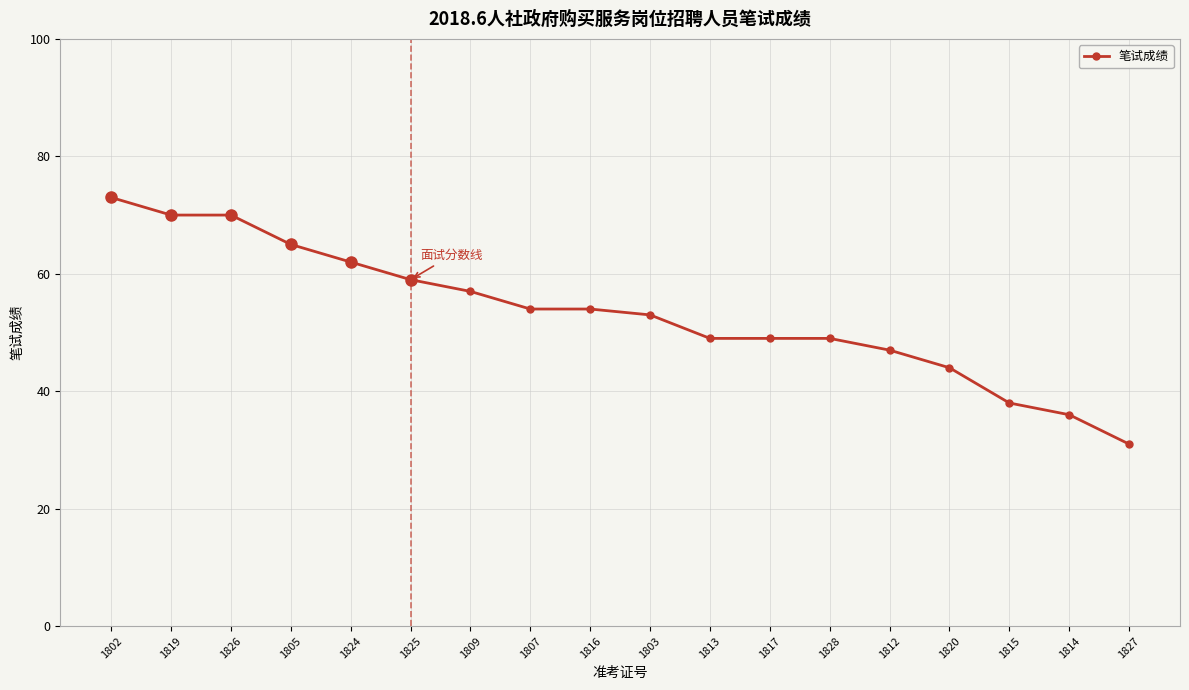

What is the approximate value at 1815, to the nearest 10?

40